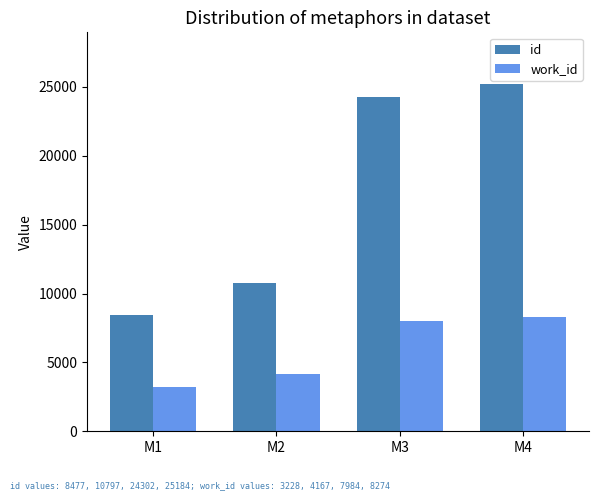

What is the difference between the maximum and minimum values in the id series?

16707